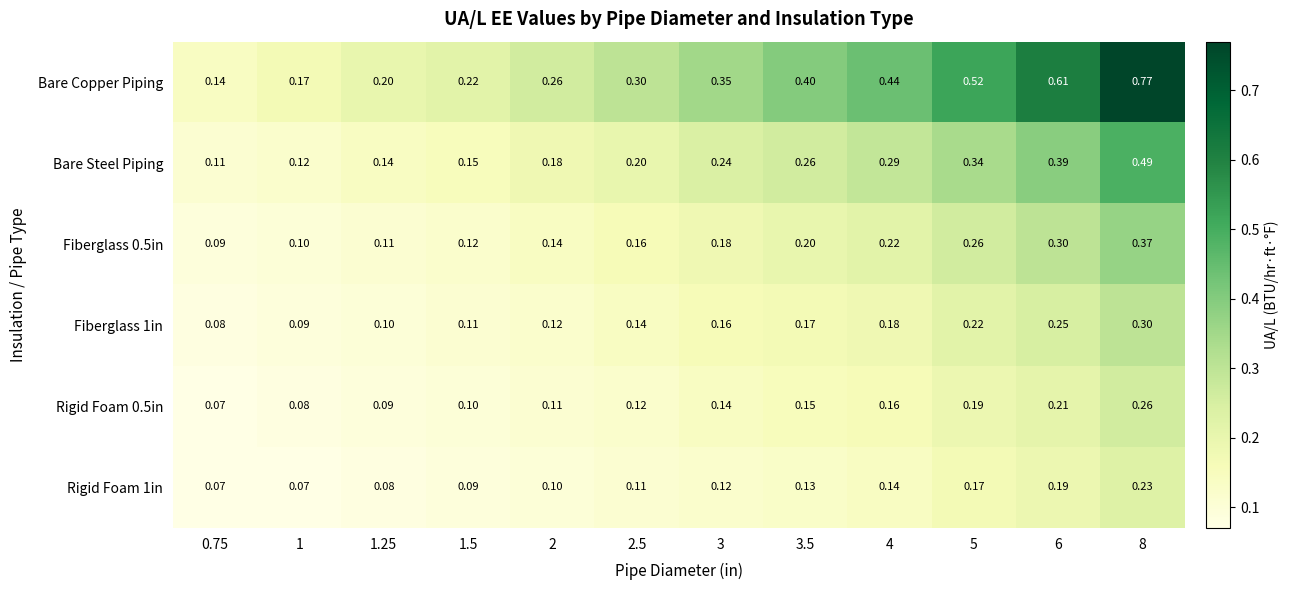

How many data points does each series have?

12